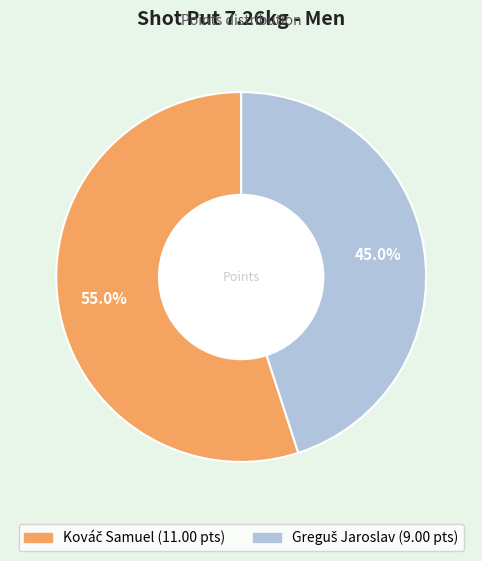

How many segments does this pie chart have?

2